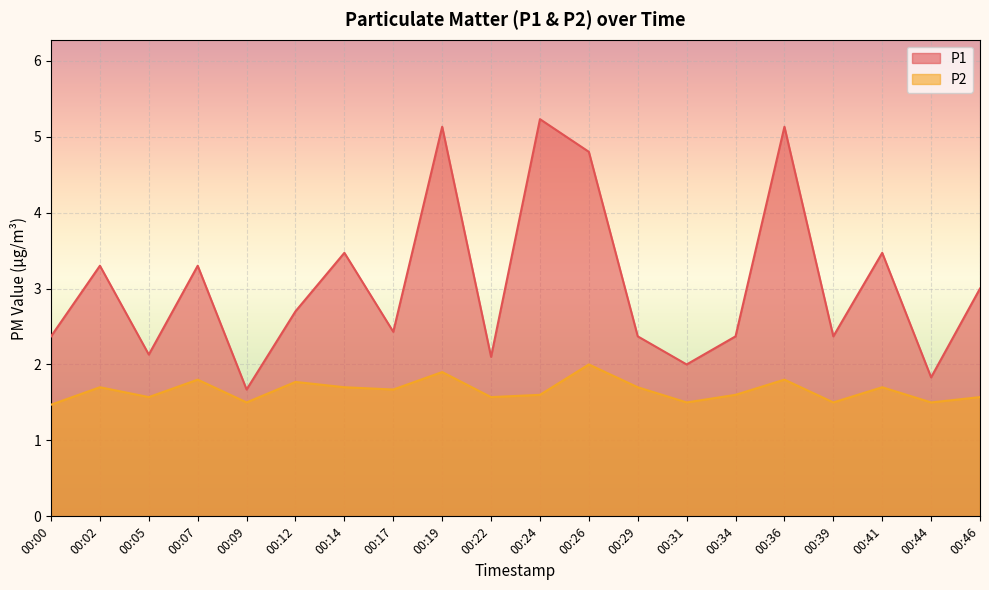

What is the average value of the P1 series?

3.1